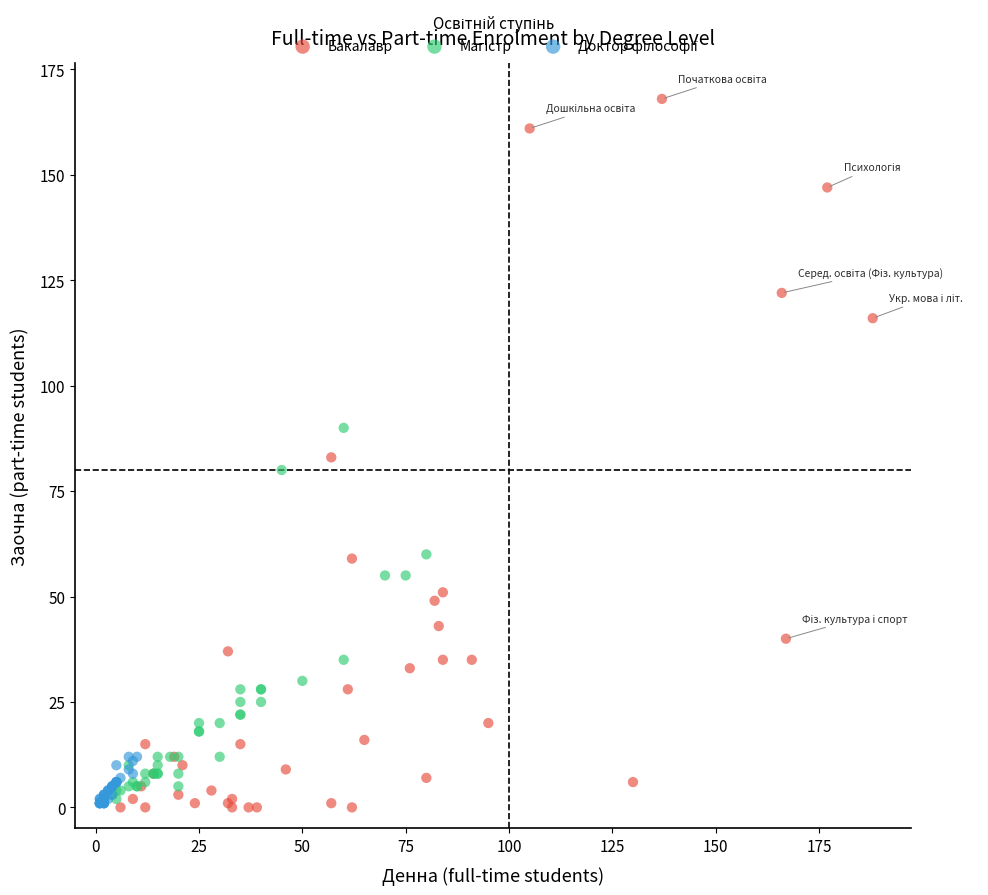

Which series reaches the maximum Y coordinate?

Бакалавр